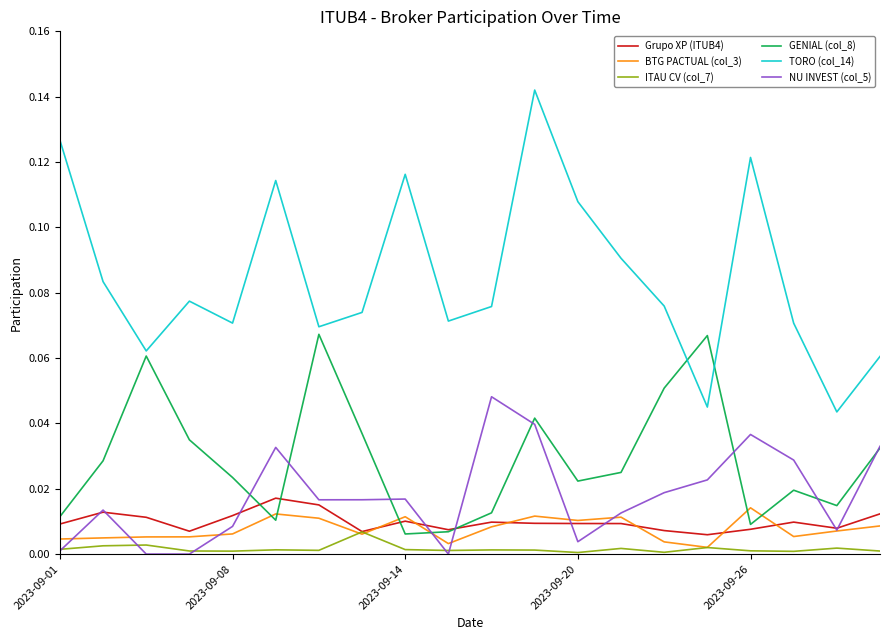

Which series has the largest total across all categories?

TORO (col_14)